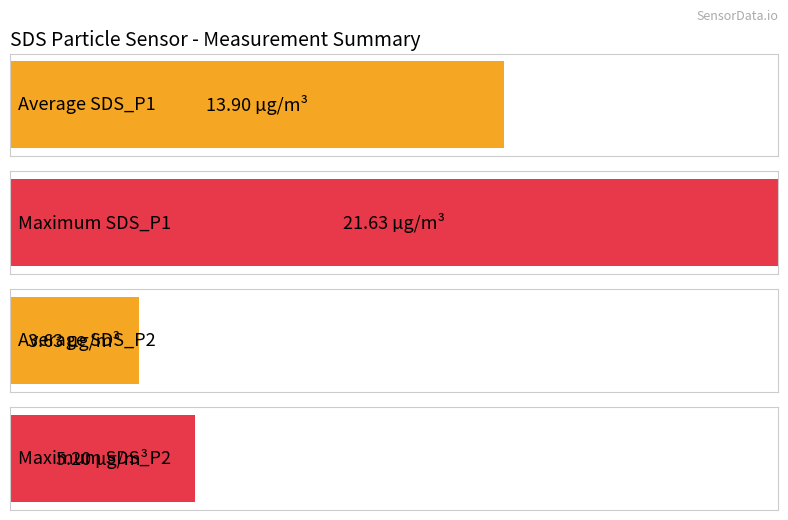

What is the average value of the SDS_P2 series?

3.6